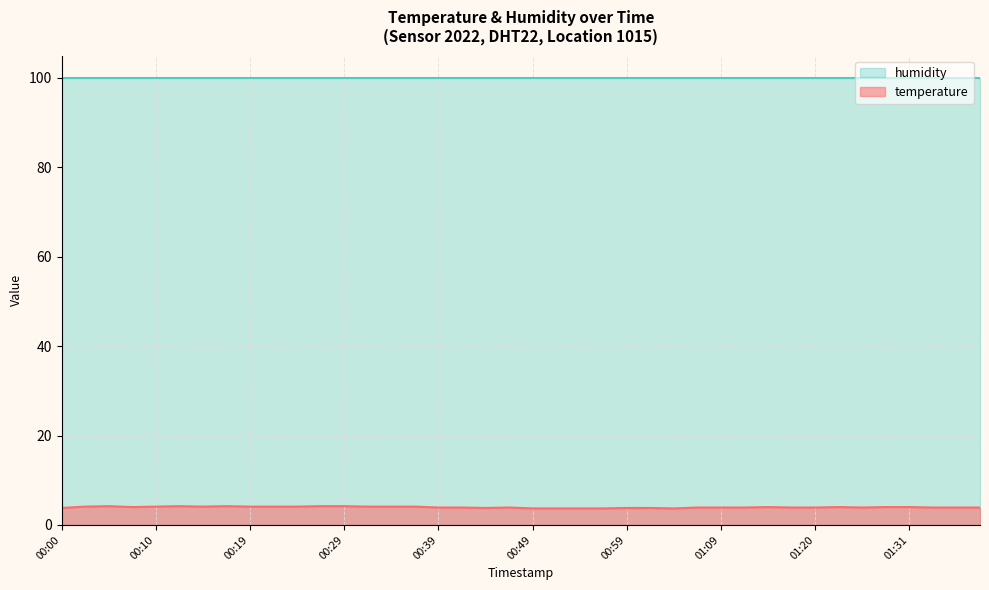

True or false: the data shows 2.1 at 01:22.

False